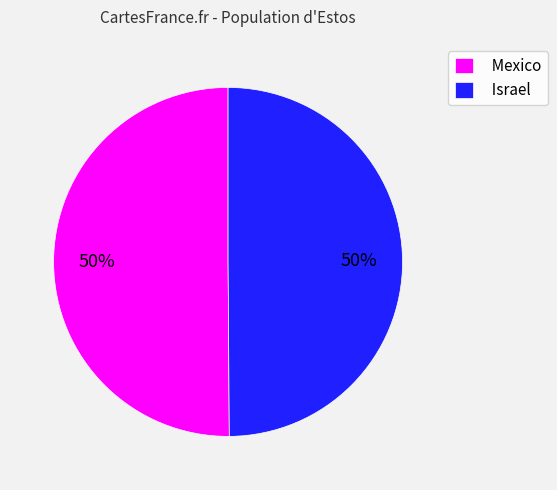

Is it true that Israel is 40% of the pie?

False